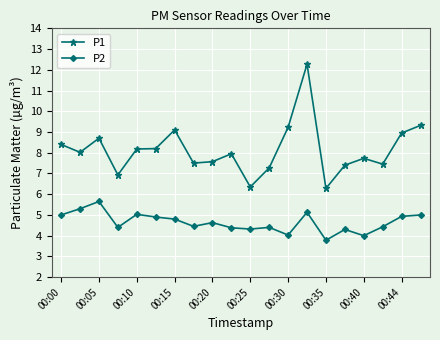

Count the number of data series in this chart.

2